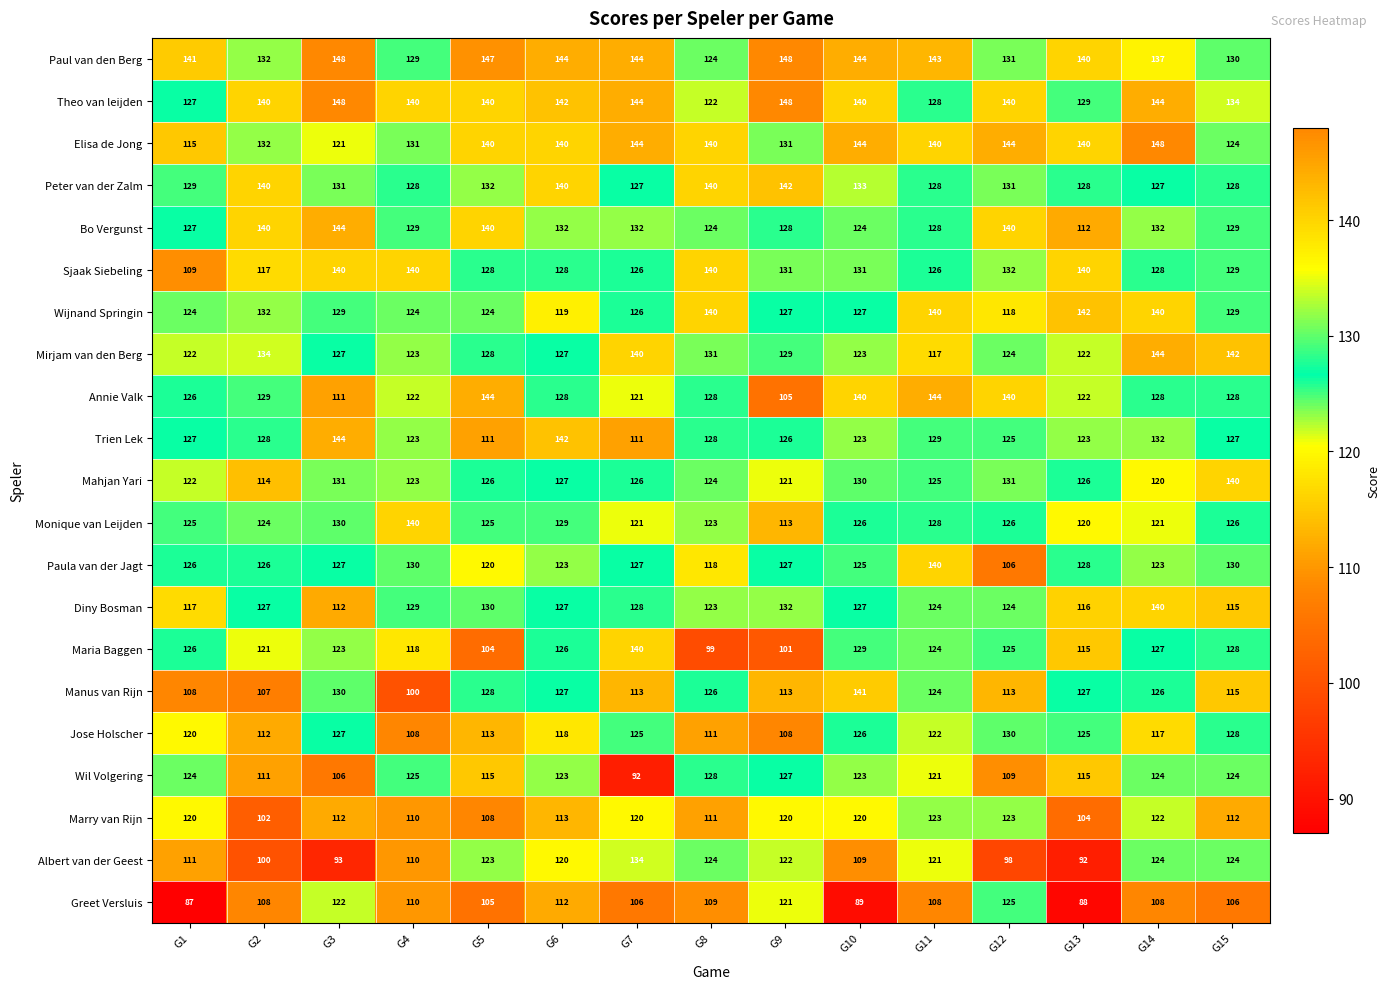

What is the spread (max minus min) of values at G14?

40